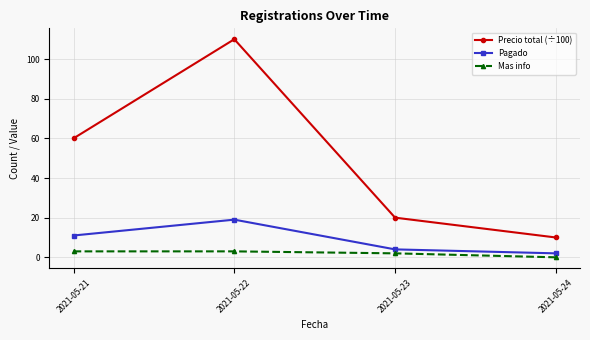

At which label is Precio total (÷100) closest to 60?

2021-05-21